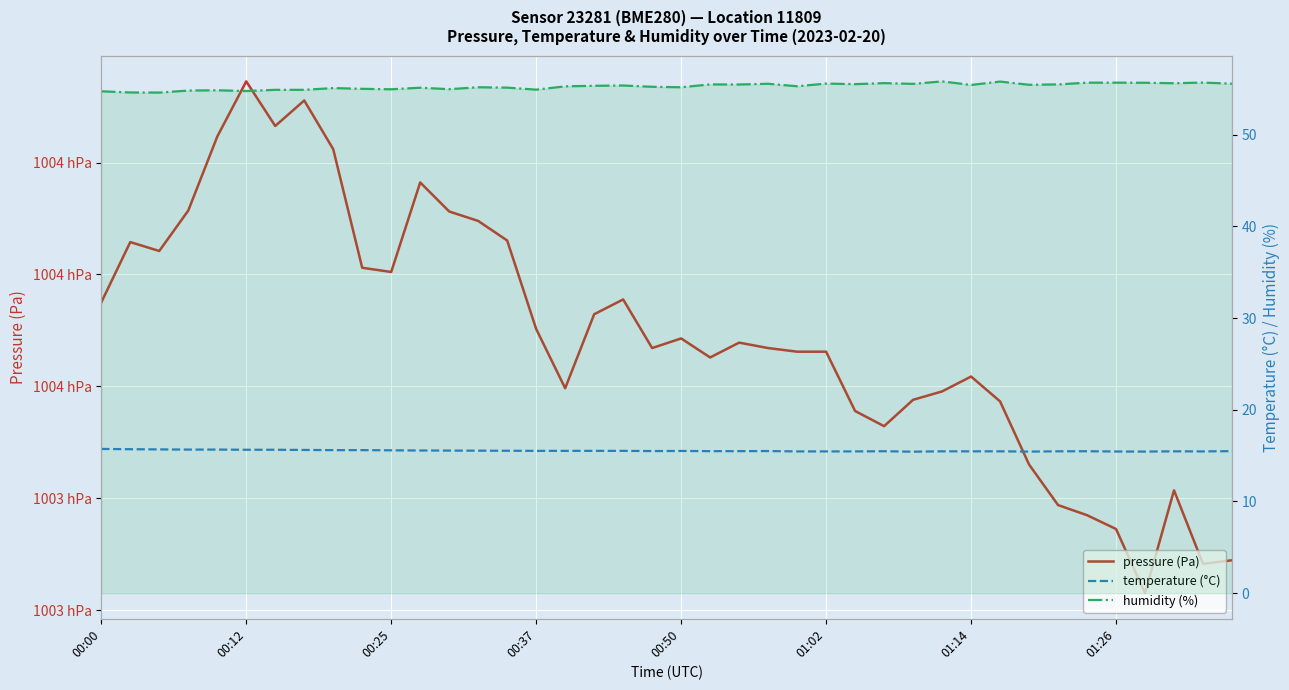

Between 15 and 29, which is larger?

15